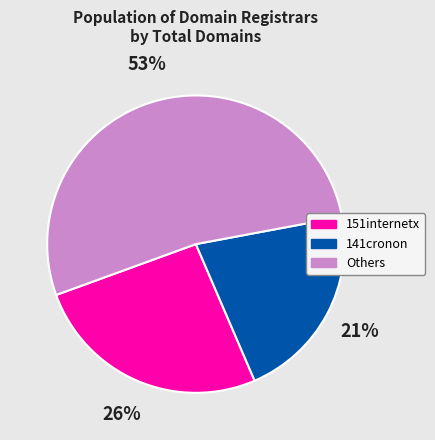

Is it true that 141cronon is 11% of the pie?

False